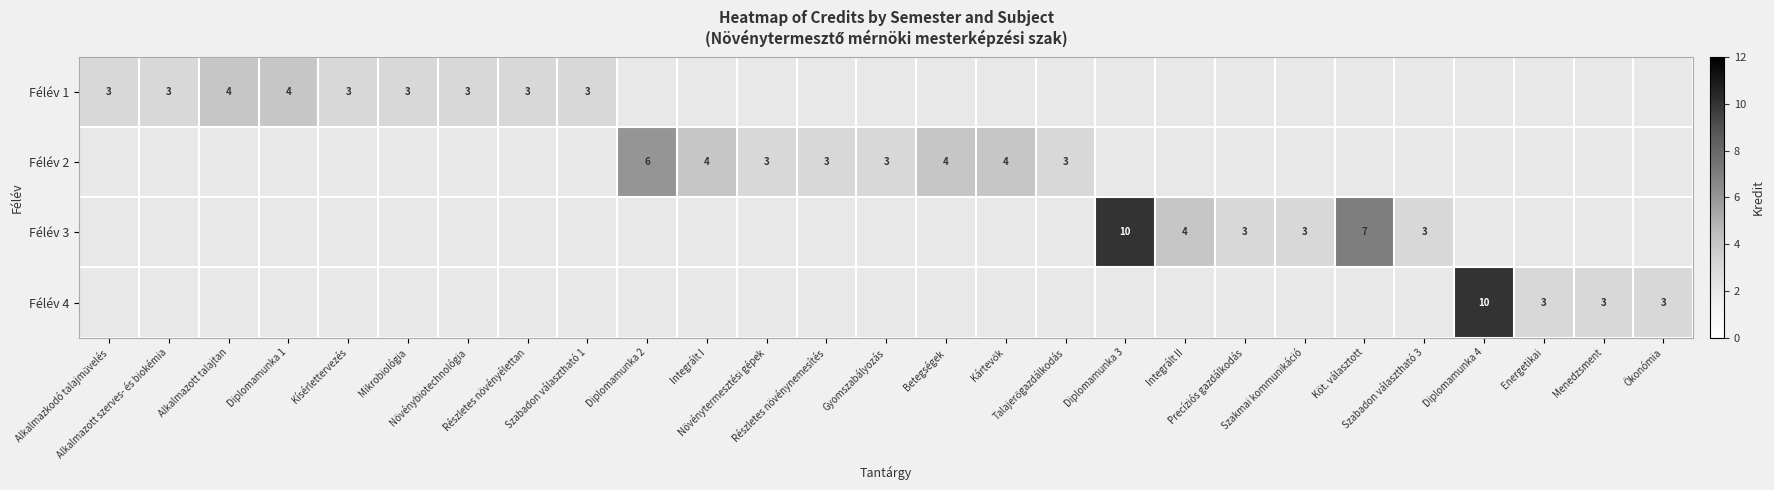

What is the greatest value displayed?

10.0